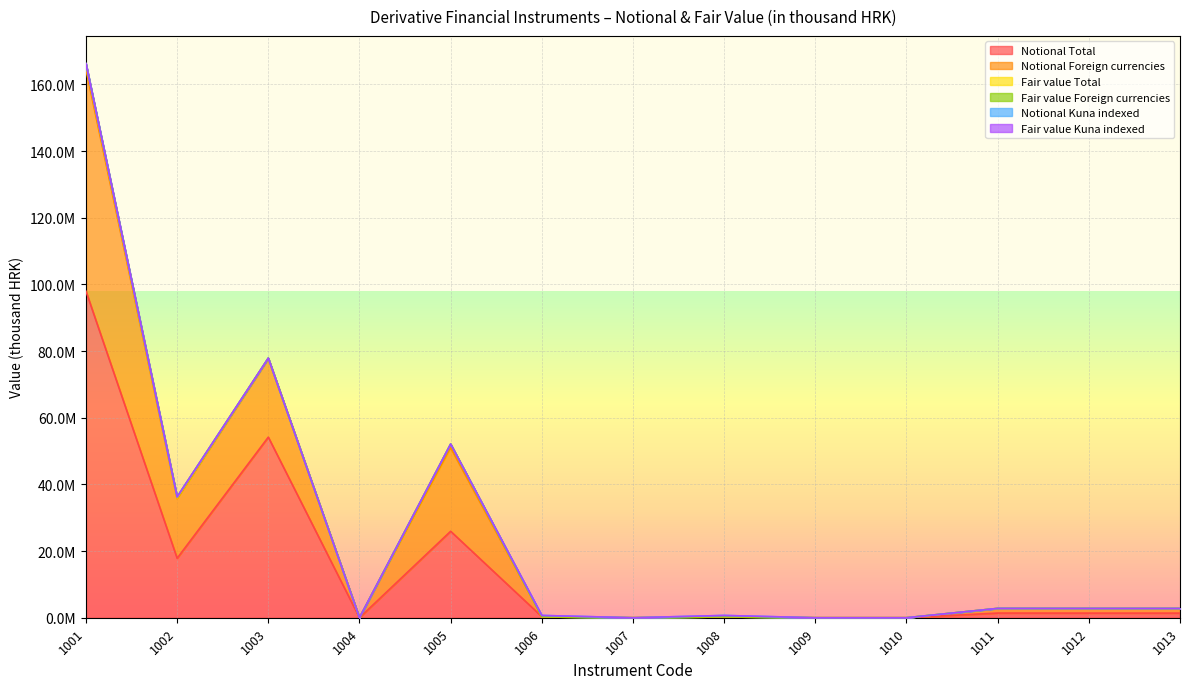

How many data points in Notional Foreign currencies are less than 1385187?

6